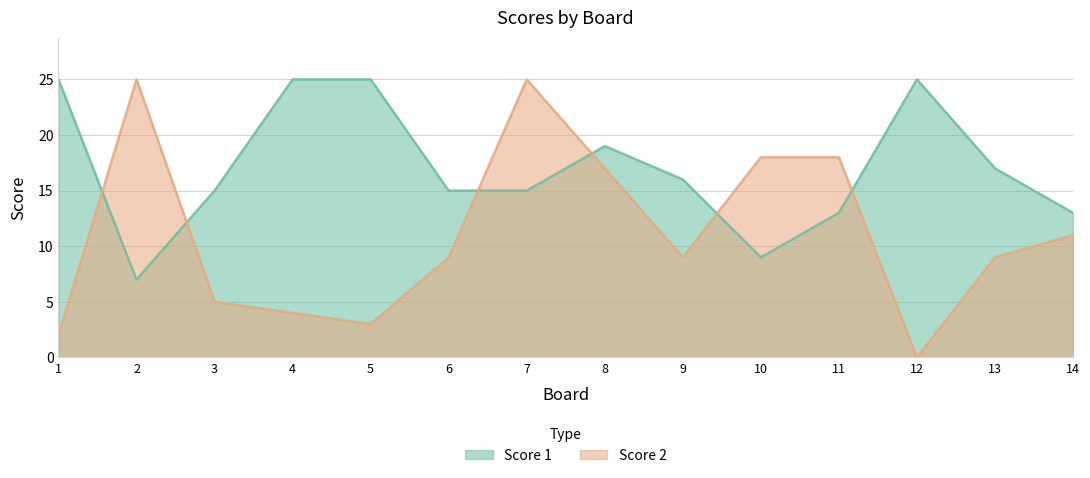

At which label does Score 2 first exceed 9?

2